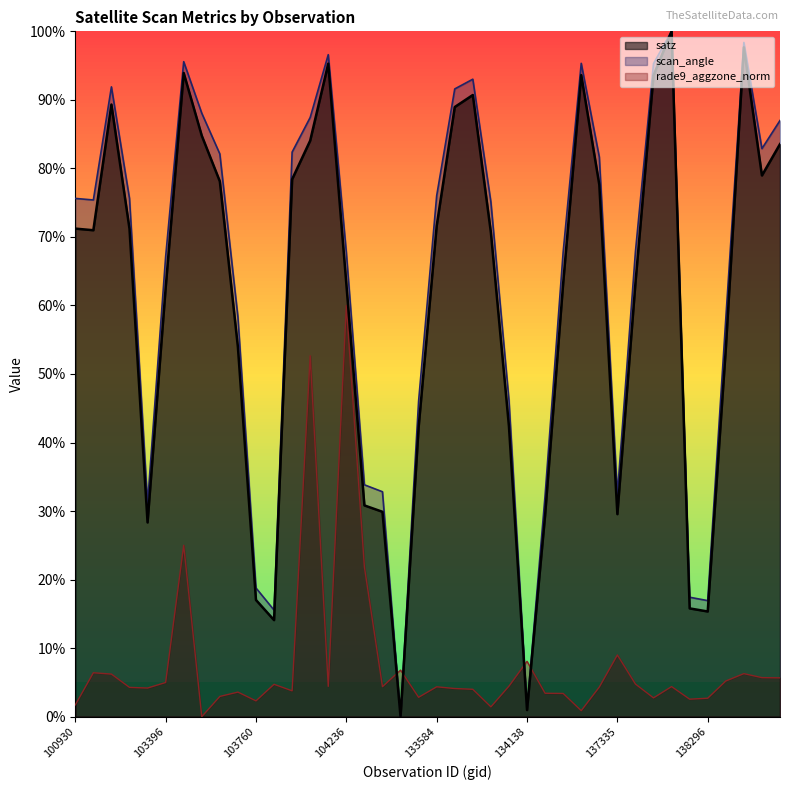

How many values in the rade9_aggzone_norm series are below 4?

15